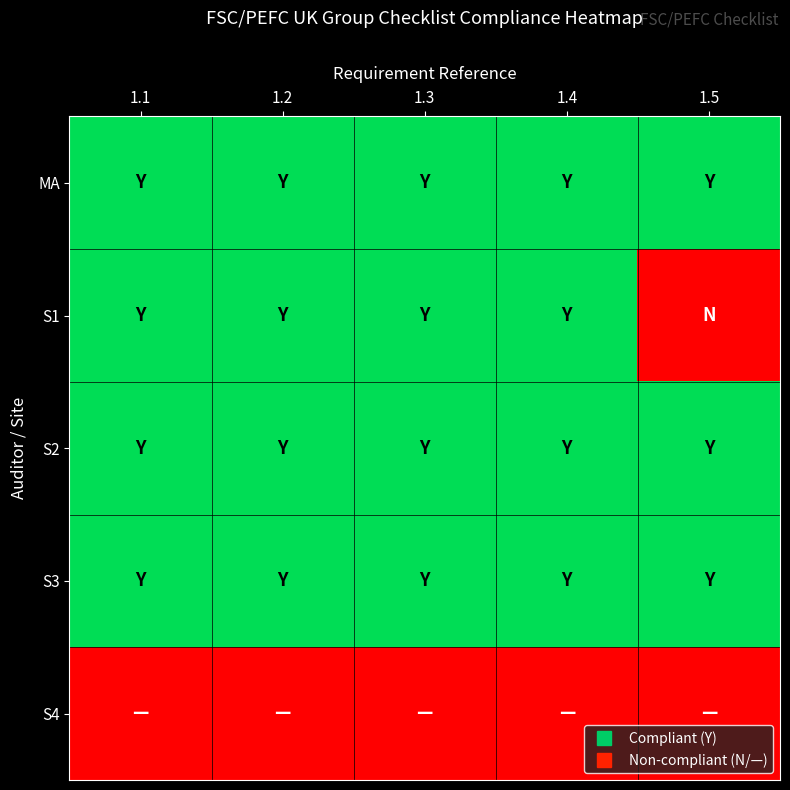

What is the total value across all series at 1.3?

4